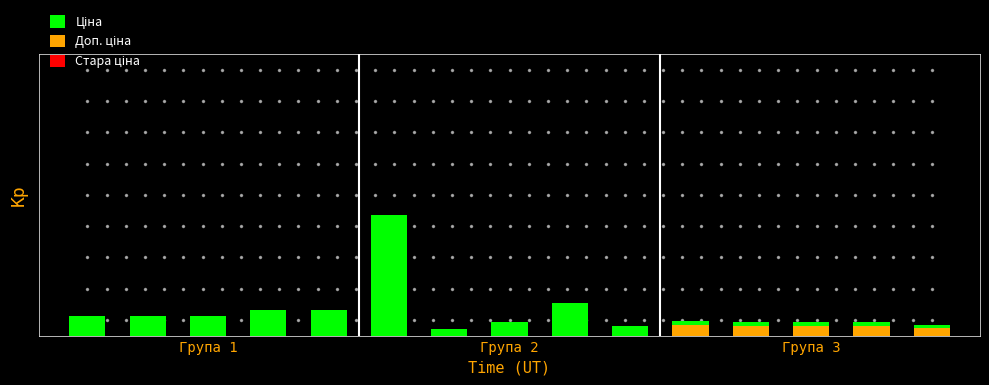

True or false: the data shows 0.2 at Група 3.

False